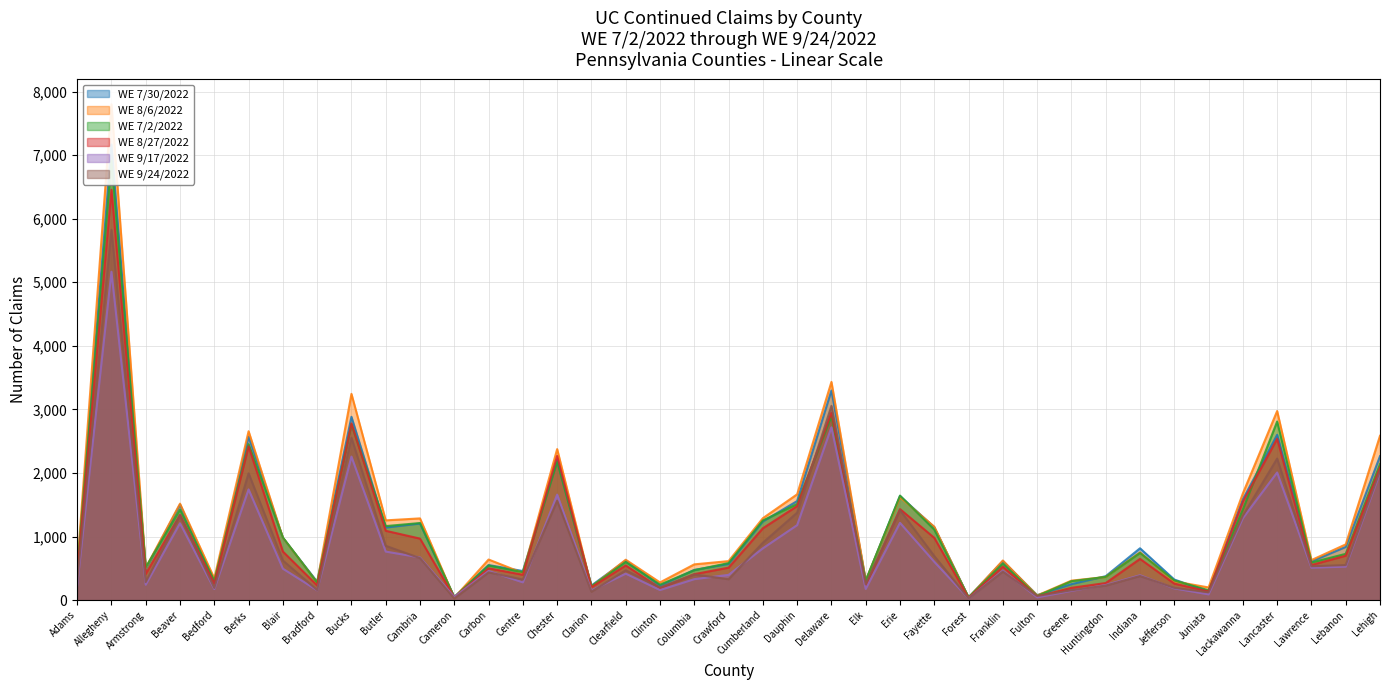

The value of WE 8/27/2022 at Dauphin is 1479. True or false?

True